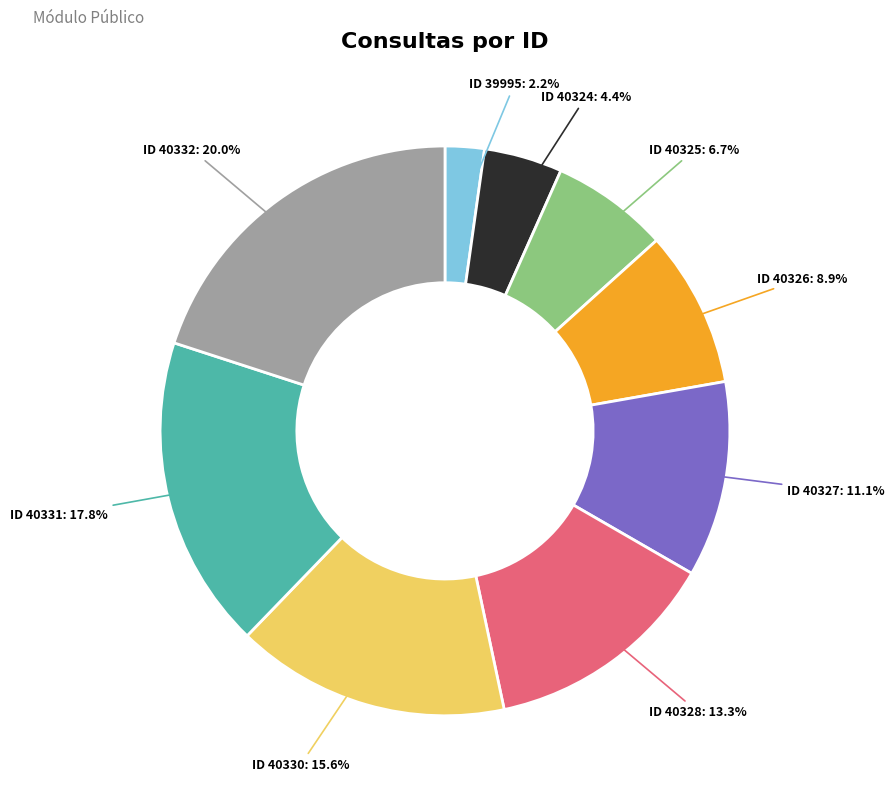

Rank the categories by value from lowest to highest.

39995, 40324, 40325, 40326, 40327, 40328, 40330, 40331, 40332